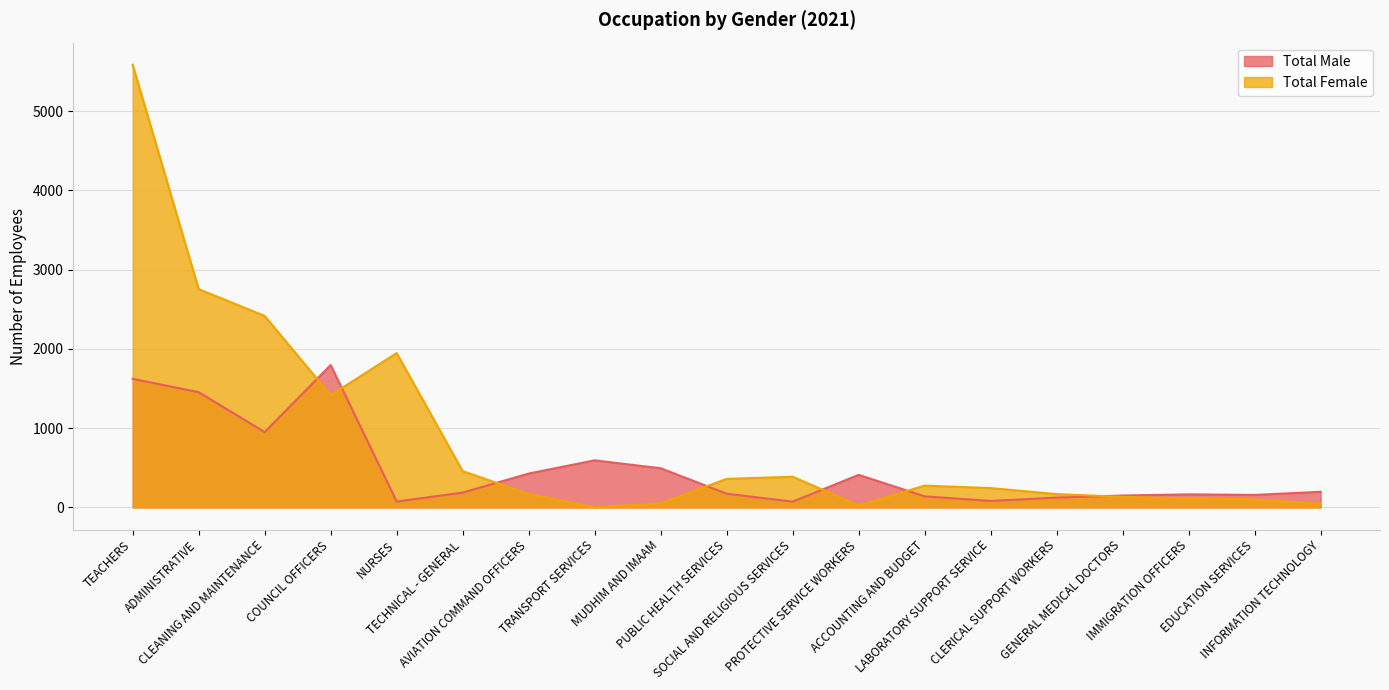

What position from the left is IMMIGRATION OFFICERS?

17